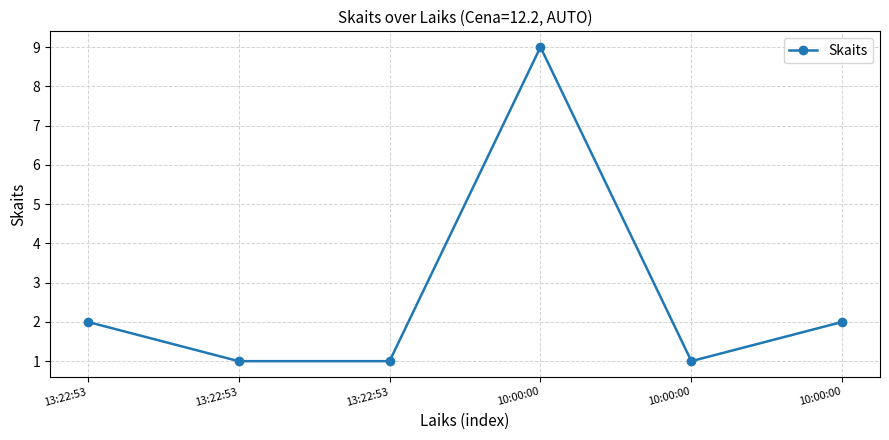

Count the values in the range 1 to 2.

5